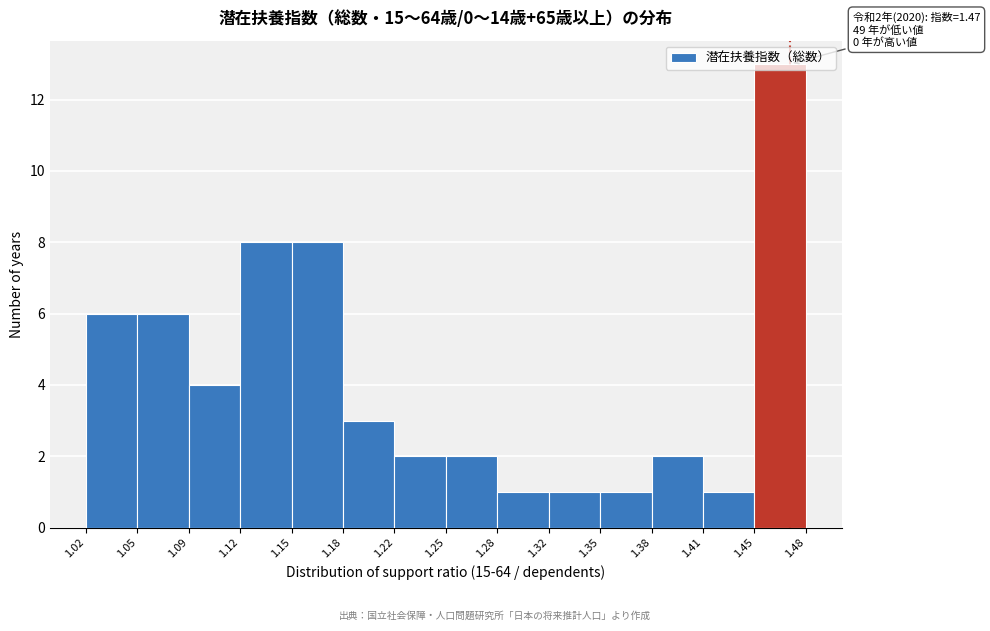

Over which range of the x-axis is the bar tallest?

1.45 to 1.48